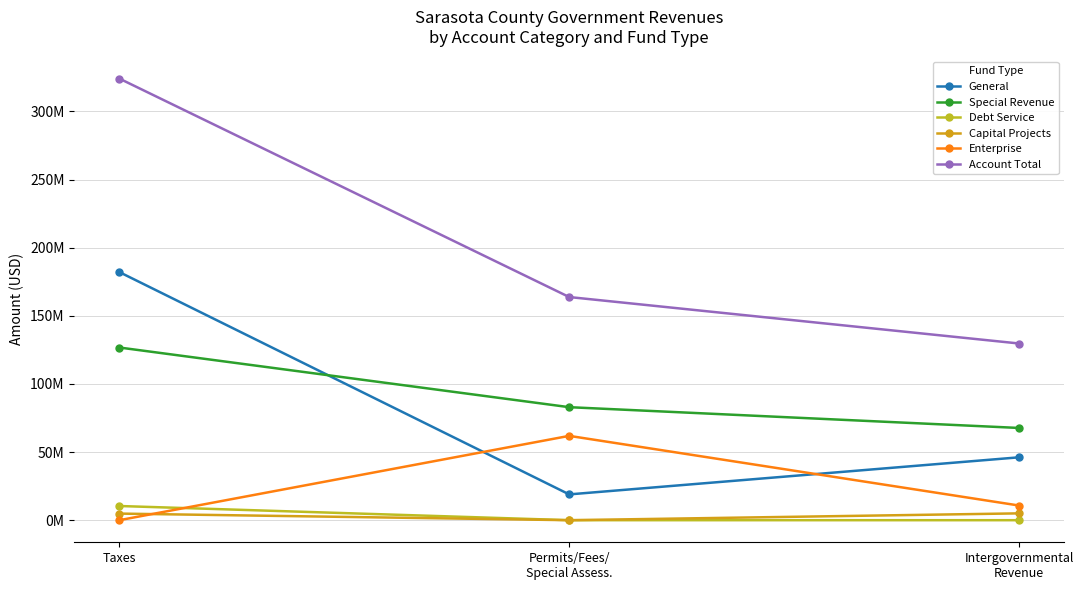

What value does the Account Total series have at Permits/Fees/
Special Assess., to the nearest 10?

163779080